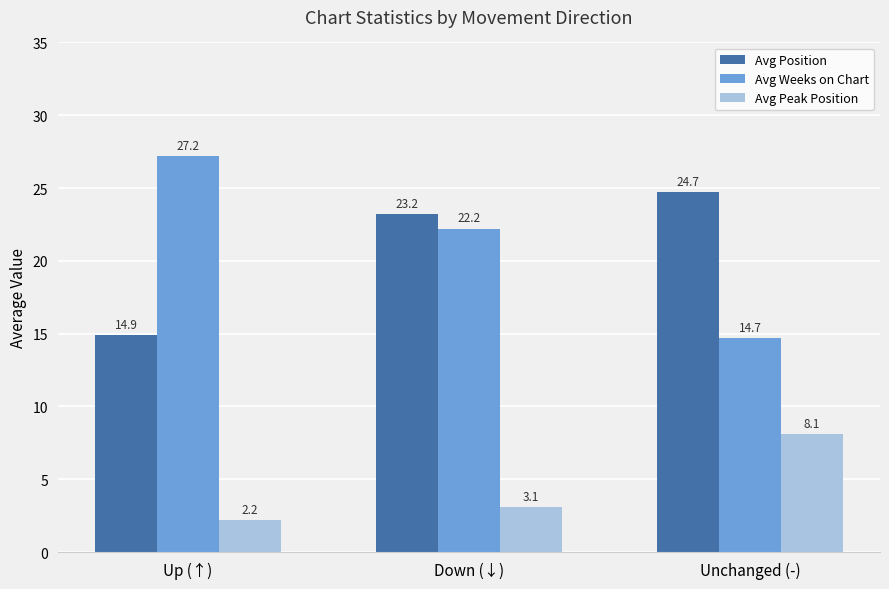

Is it true that Avg Position equals 38.3 at Unchanged (-)?

False